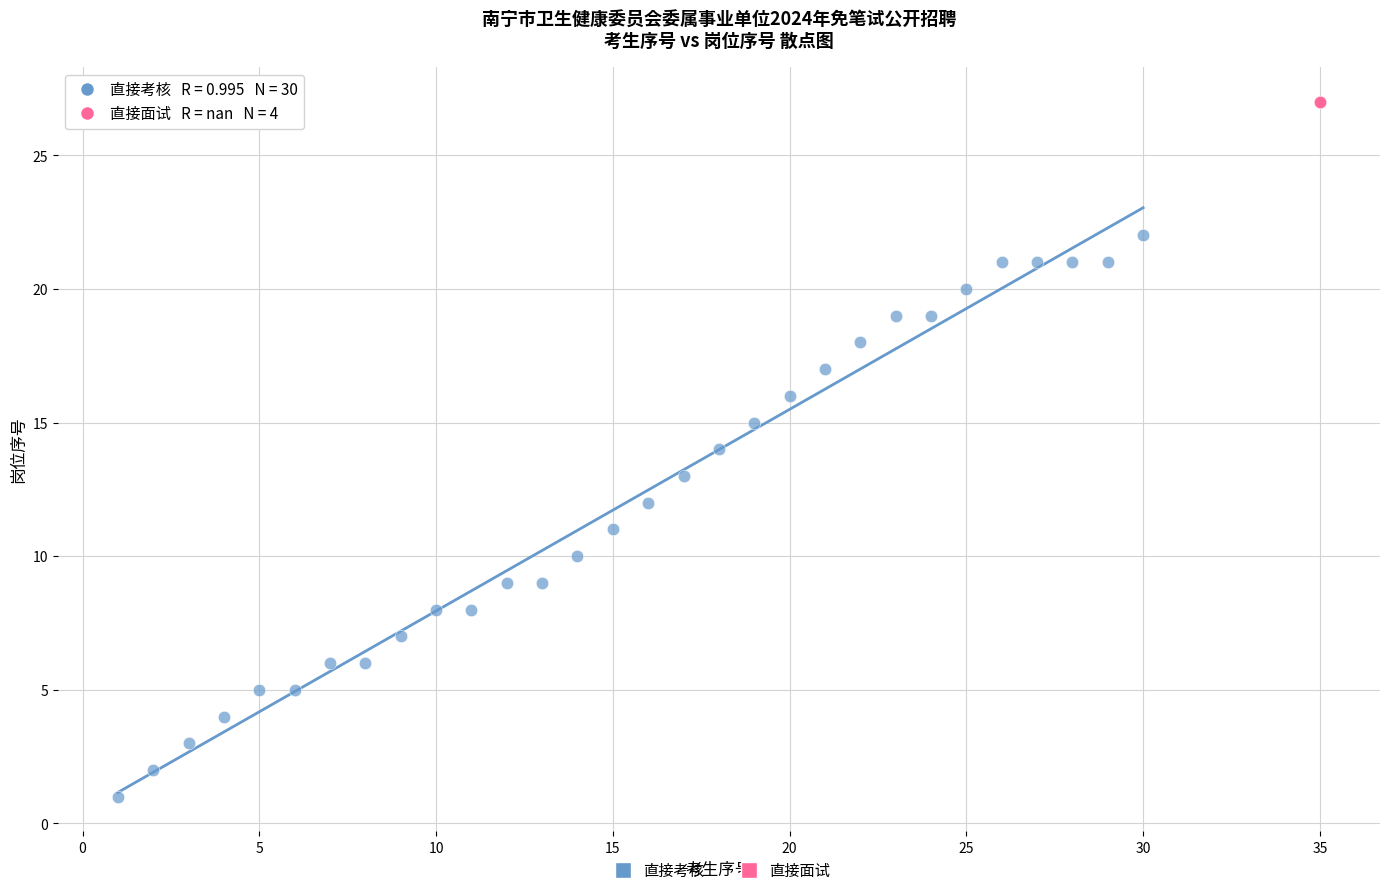

Which series contains the lowest Y value?

直接考核